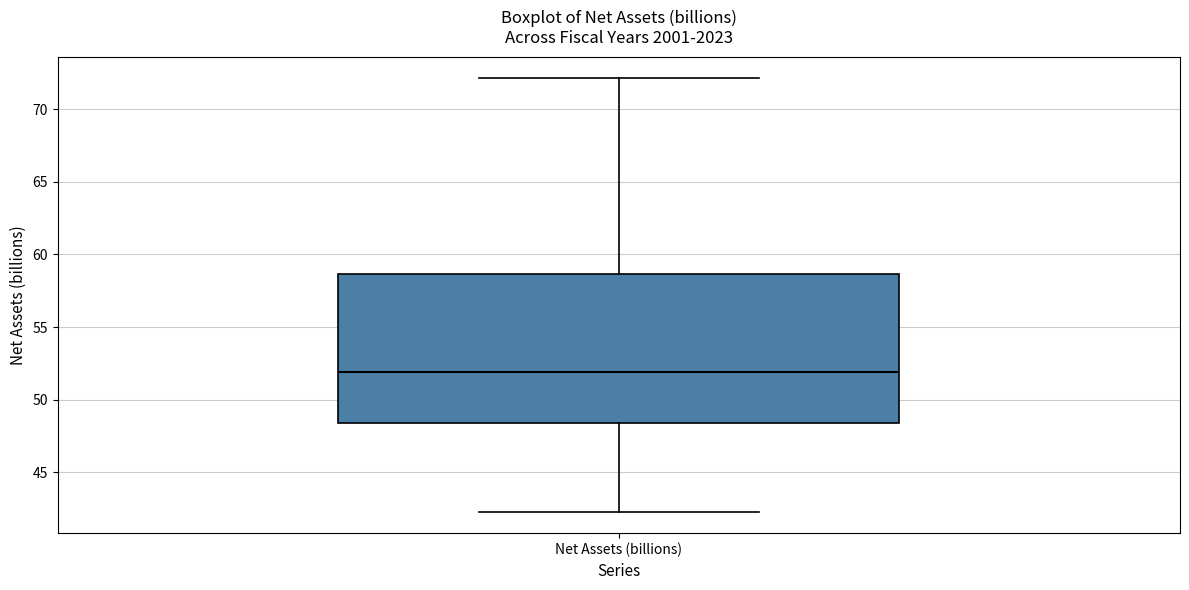

Read this box plot against the y-axis: the position of the median line, the range covered by the box, and the ends of both whiskers. The values are not printed on the chart, so give them approximately, as read against the axis.

median 52.0, box 48.5 to 58.5, whiskers 42.5 to 72.0